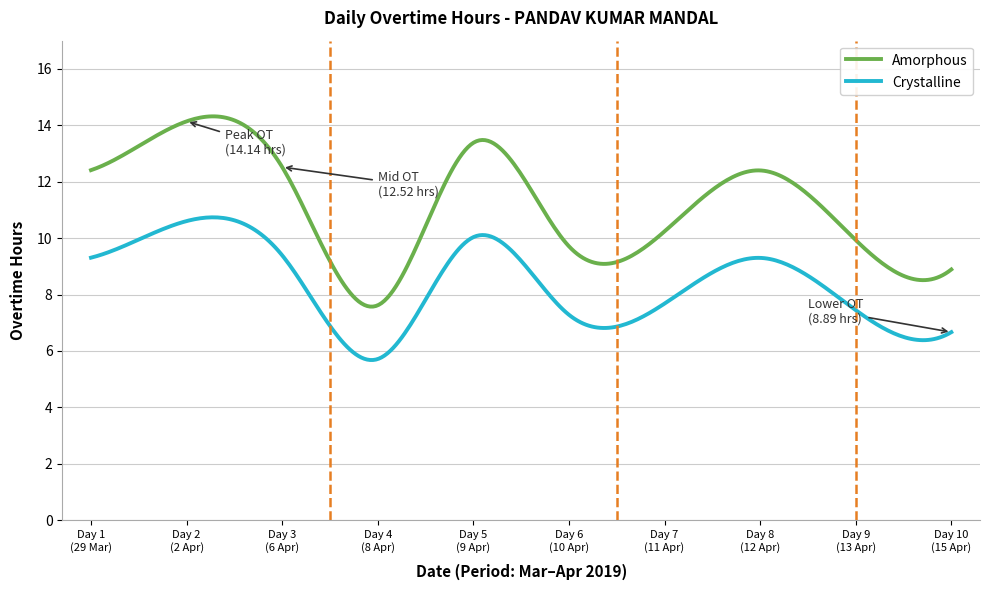

True or false: Amorphous and Crystalline cross at least once.

False